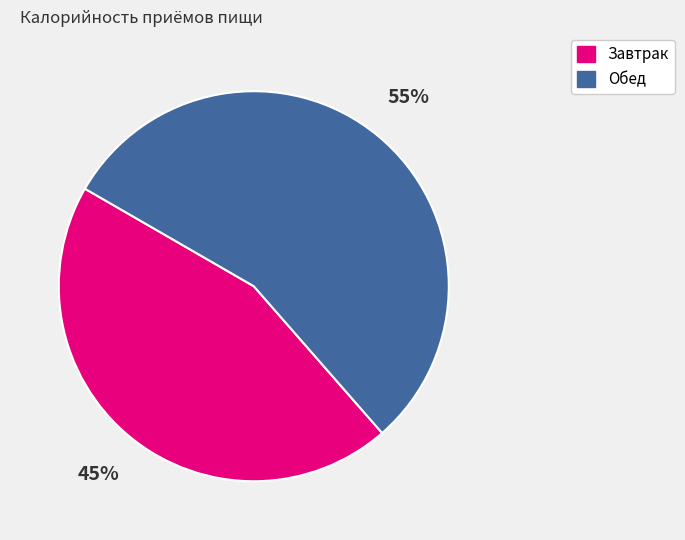

To the nearest percent, what is the difference between the largest and smallest slice percentages?

10%